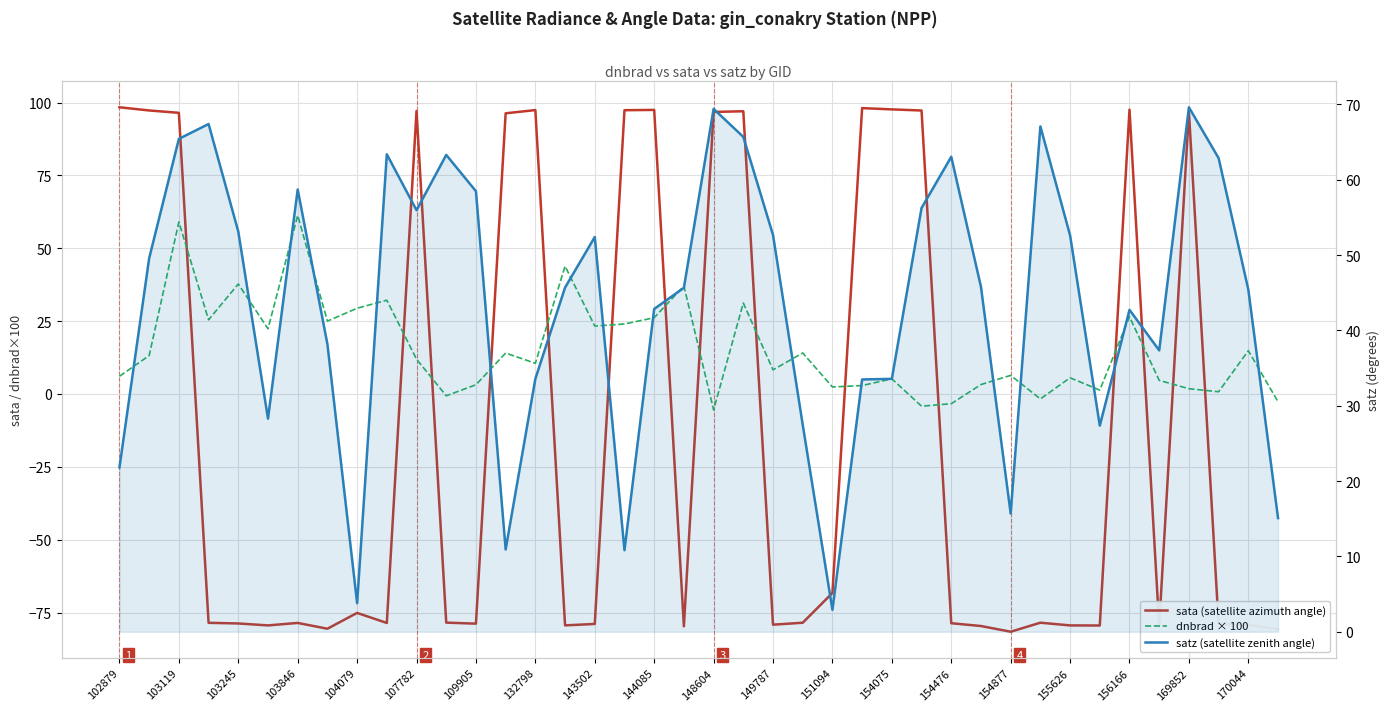

After their last crossing, which series has the higher values: sata (satellite azimuth angle) or satz (satellite zenith angle)?

satz (satellite zenith angle)